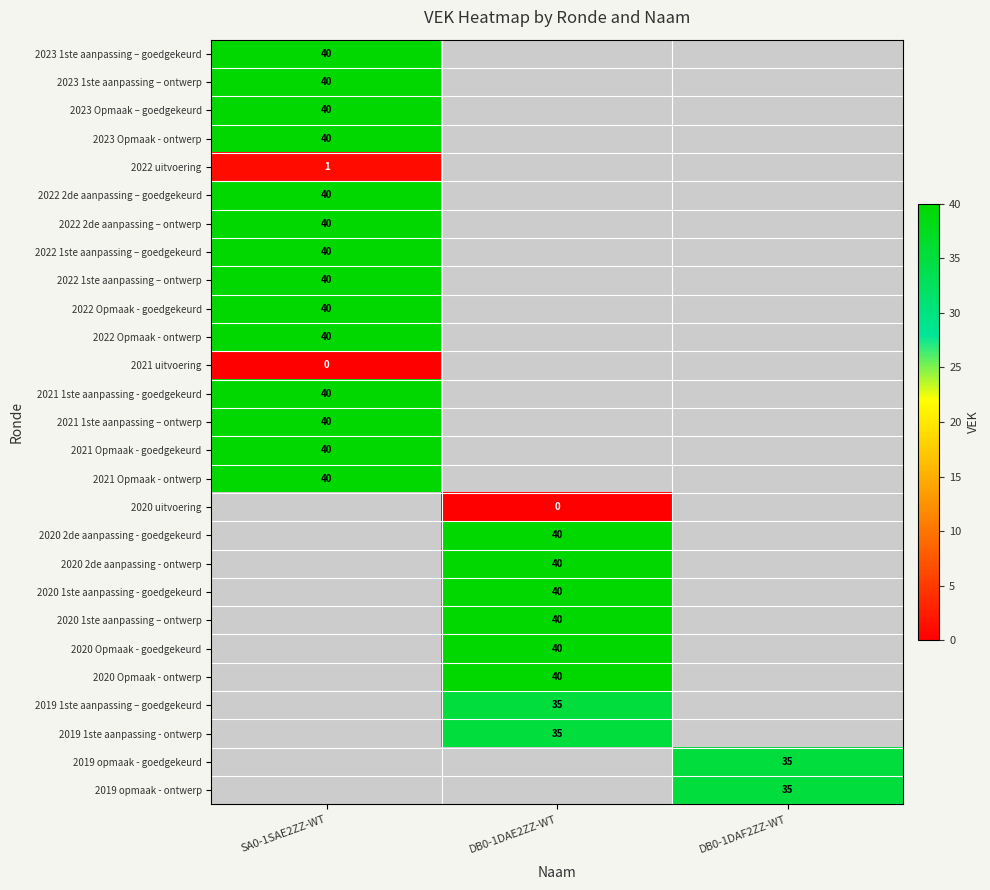

Is it true that 2021 1ste aanpassing – ontwerp equals 40 at SA0-1SAE2ZZ-WT?

True